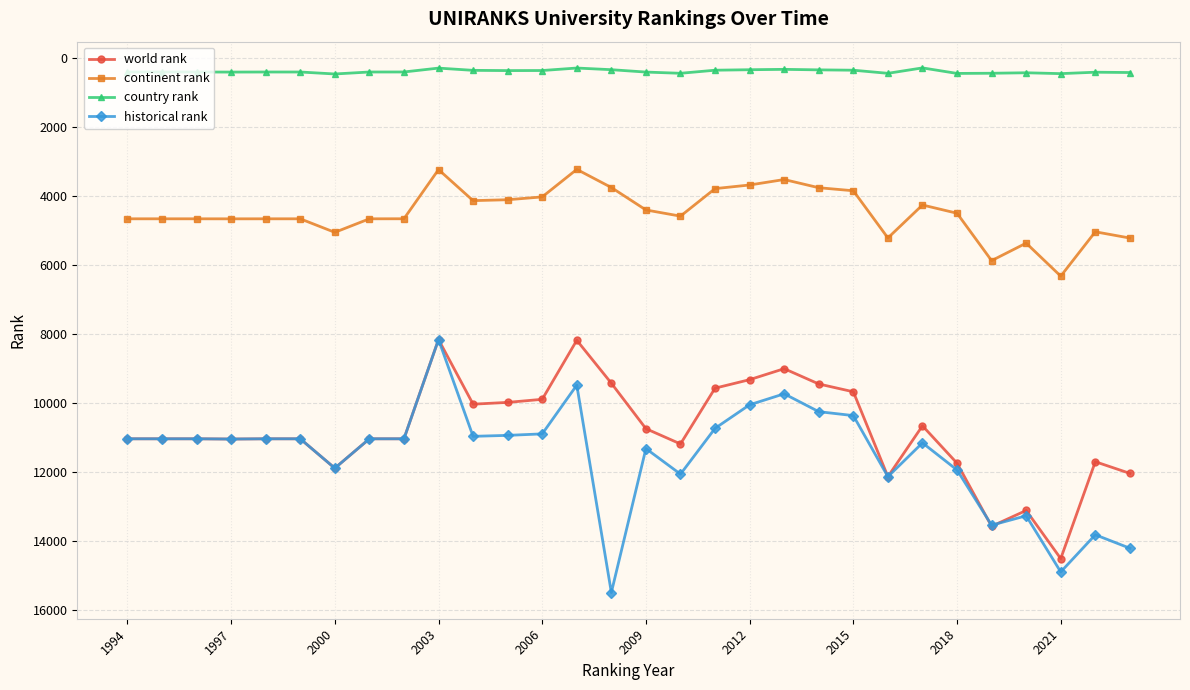

How many lines are shown in the chart?

4